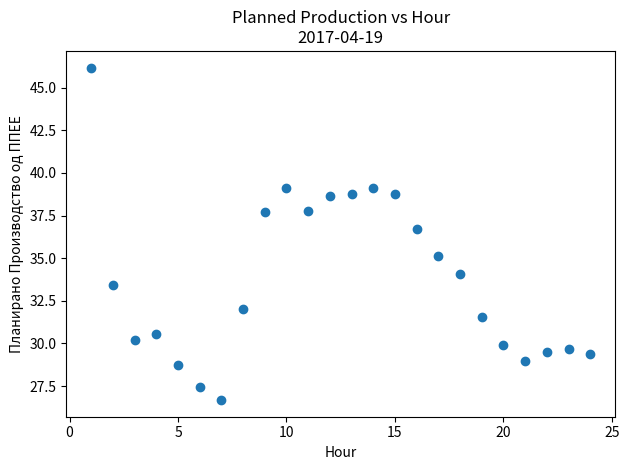

What is the range of X values (max minus min)?

23.0